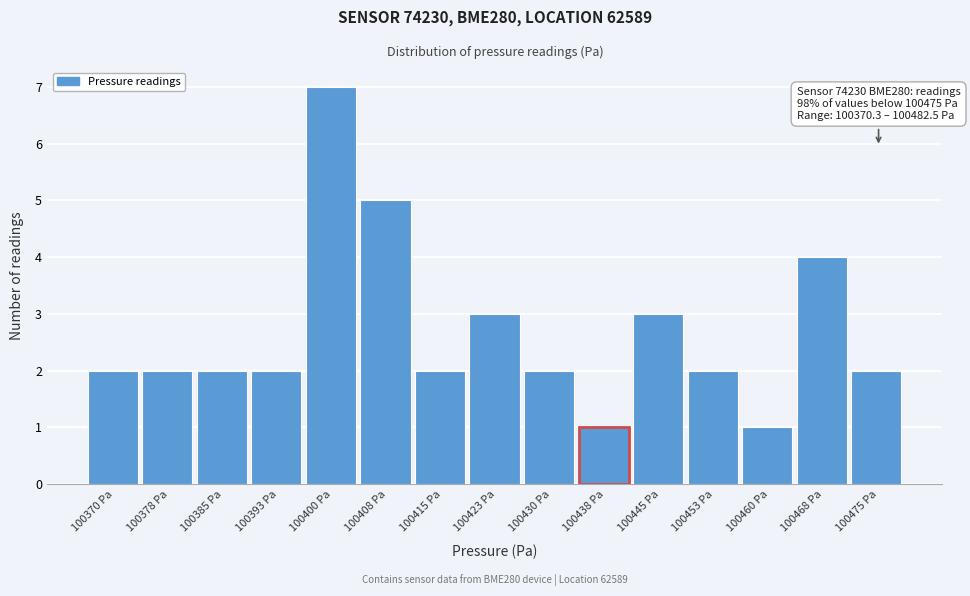

Reading right to left, transcribe all the data shown in this chart.

100475 Pa=2	100468 Pa=4	100460 Pa=1	100453 Pa=2	100445 Pa=3	100438 Pa=1	100430 Pa=2	100423 Pa=3	100415 Pa=2	100408 Pa=5	100400 Pa=7	100393 Pa=2	100385 Pa=2	100378 Pa=2	100370 Pa=2